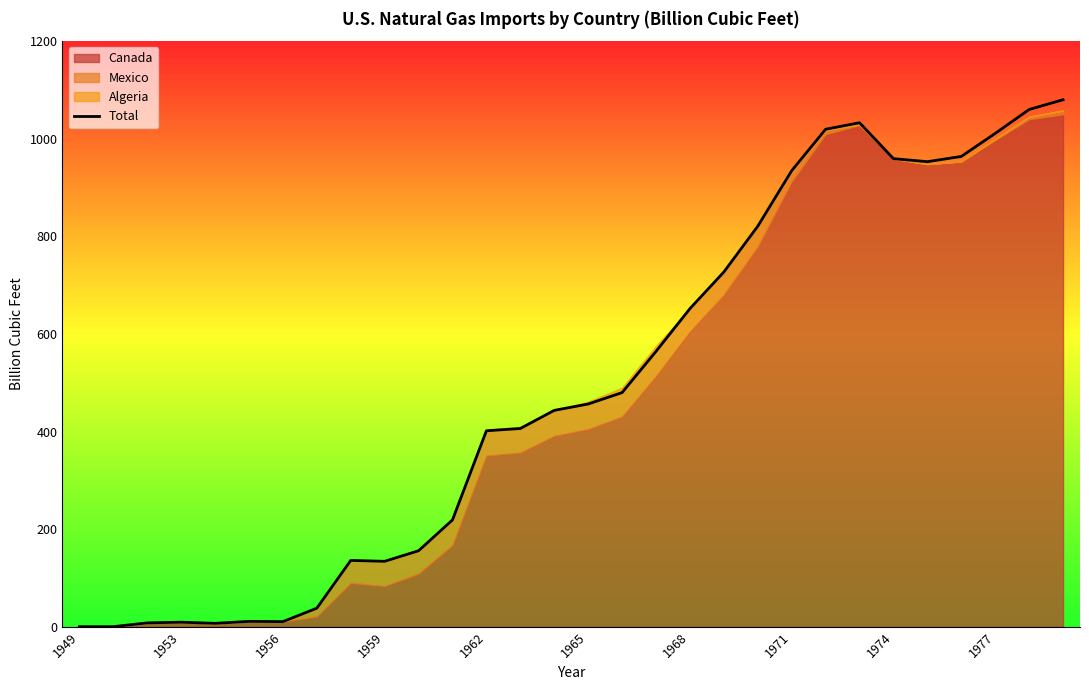

What position from the left is 28?

29